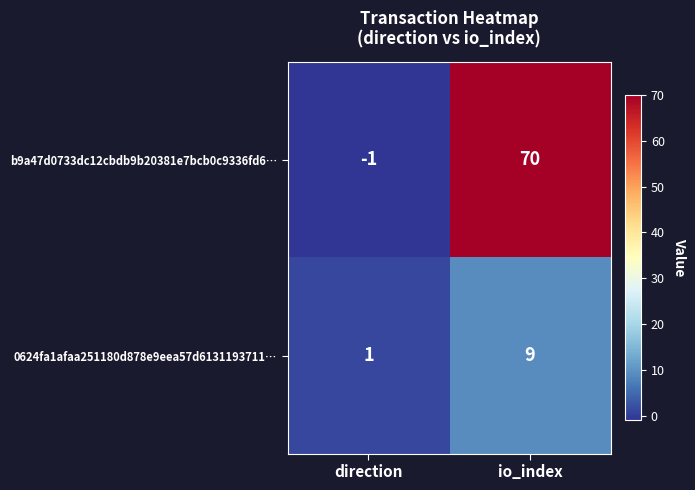

Read the 0624fa1afaa251180d878e9eea57d6131193711… value at io_index.

9